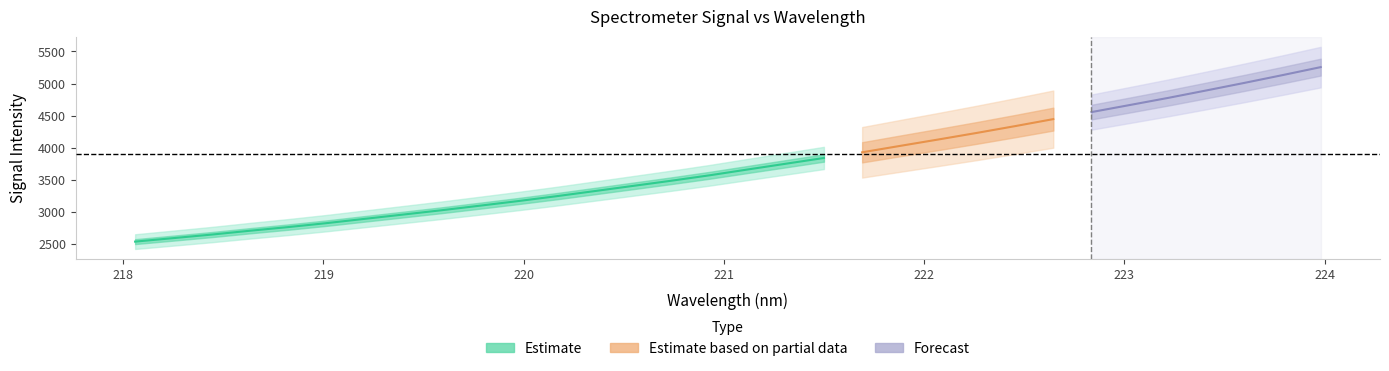

What is the change in value from 218.0596 to 218.6332?

+169.2